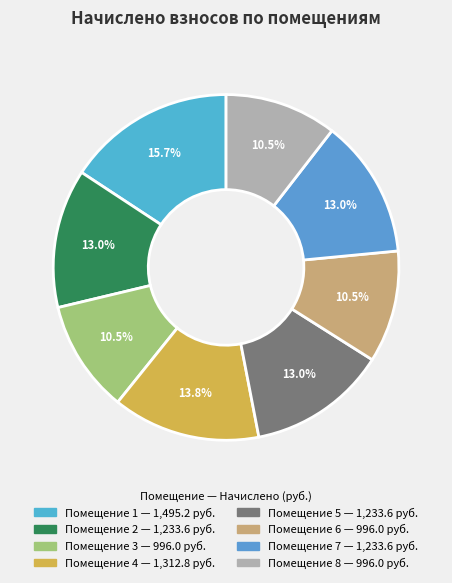

Count the number of slices in the pie.

8